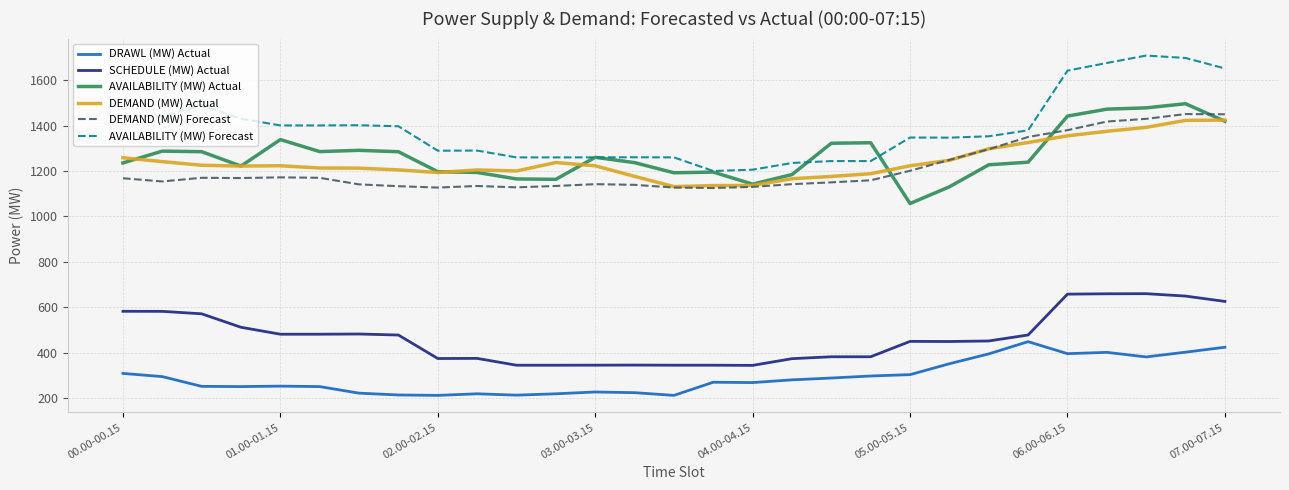

Which series has the largest range (max minus min)?

AVAILABILITY (MW) Forecast